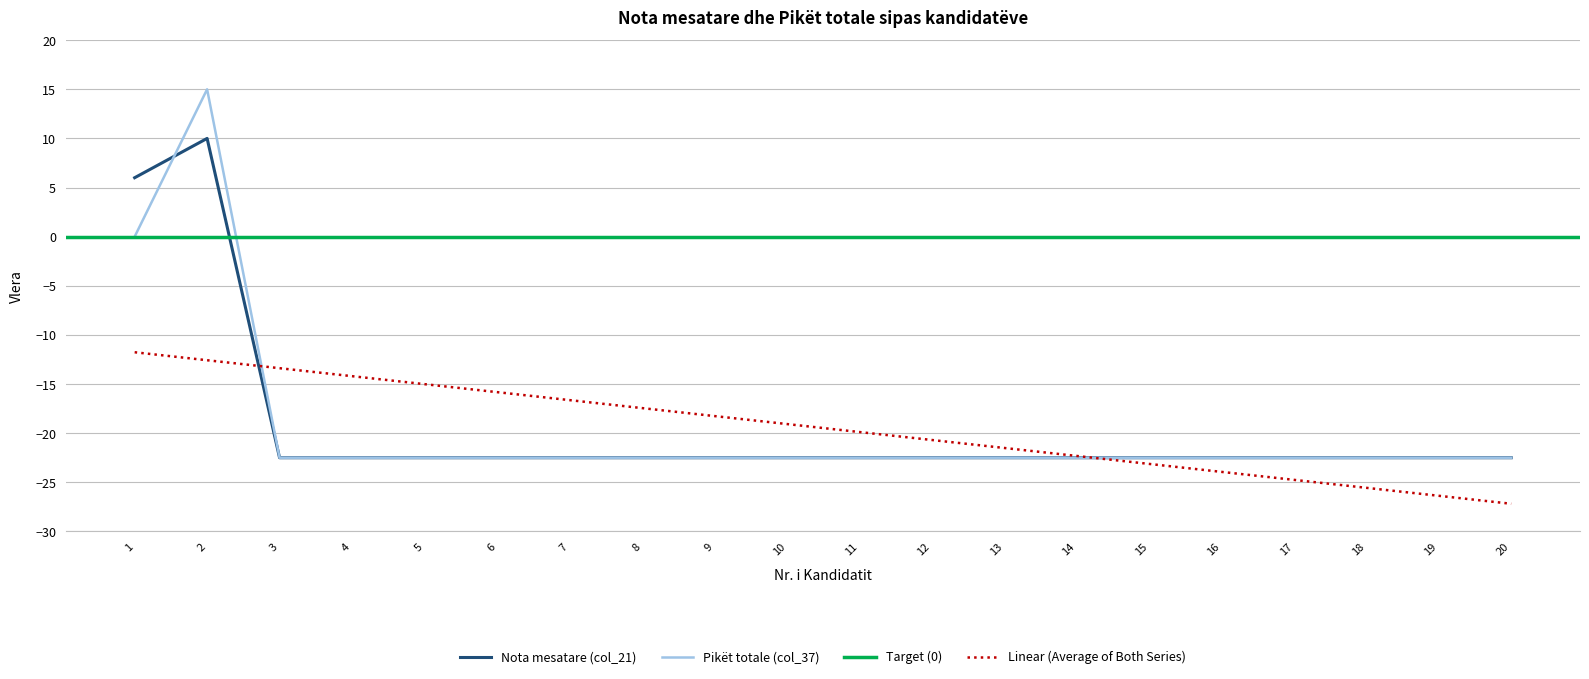

Between which two adjacent categories do Pikët totale (col_37) and Nota mesatare (col_21) first intersect?

1 and 2